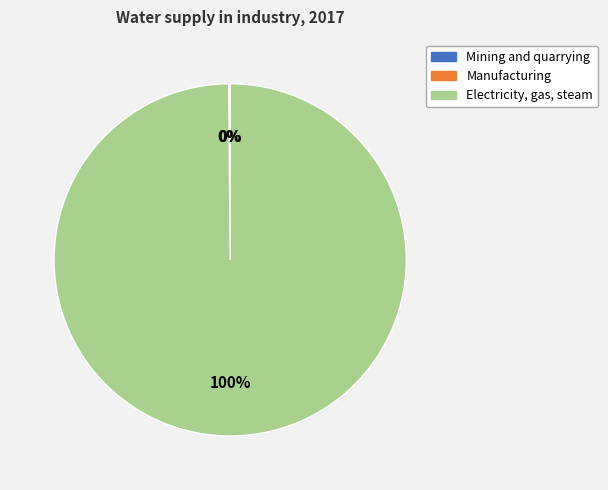

To the nearest percent, what is the difference between the largest and smallest slice percentages?

100%